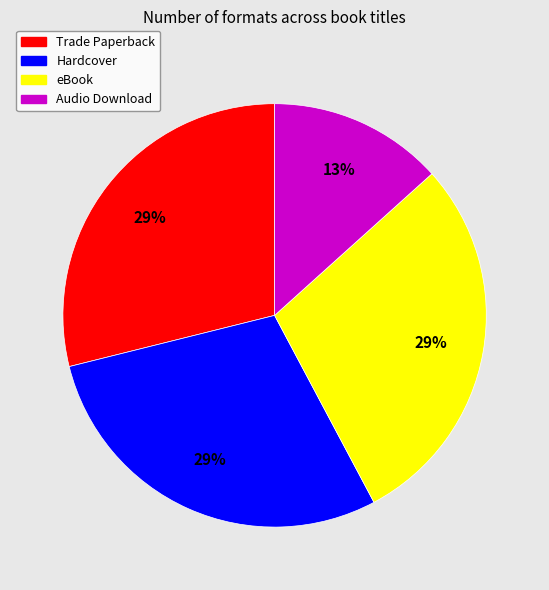

Do Audio Download and eBook together represent more than half of the pie?

No